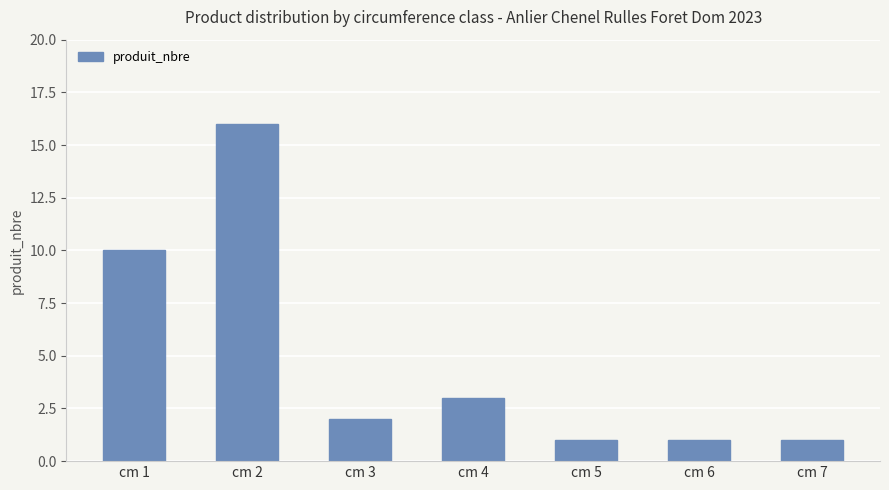

At which label is the value closest to 8?

cm 1